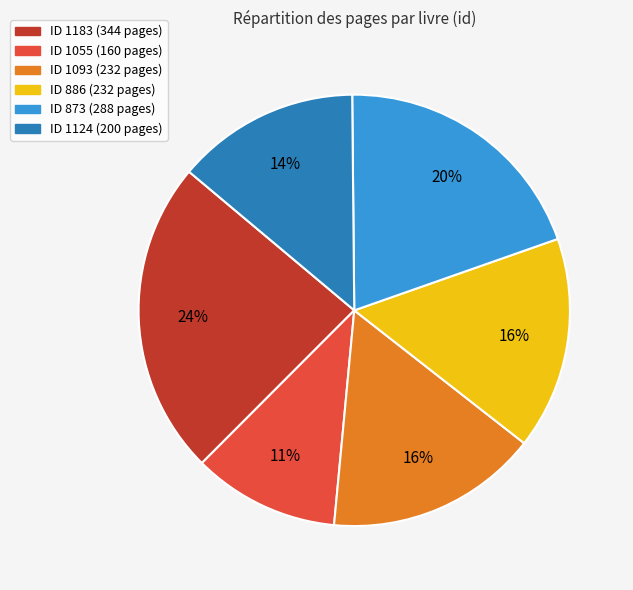

To the nearest percent, what is the difference between the largest and smallest slice percentages?

13%